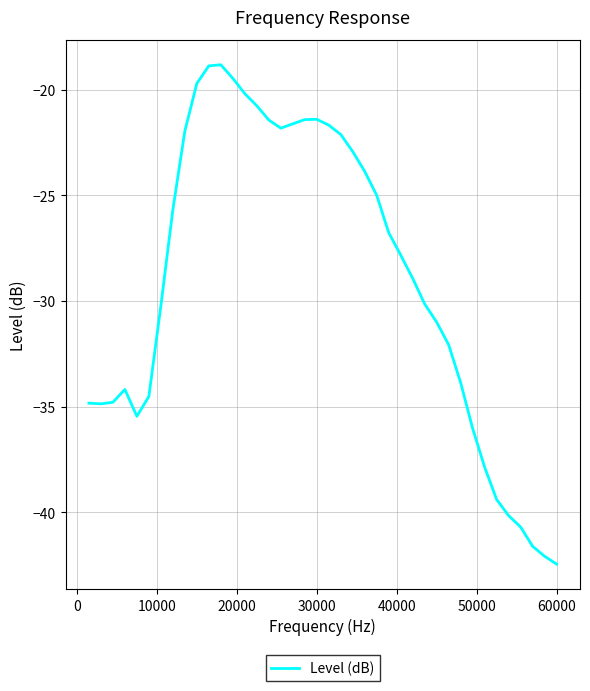

What is the smallest value displayed?

-42.5